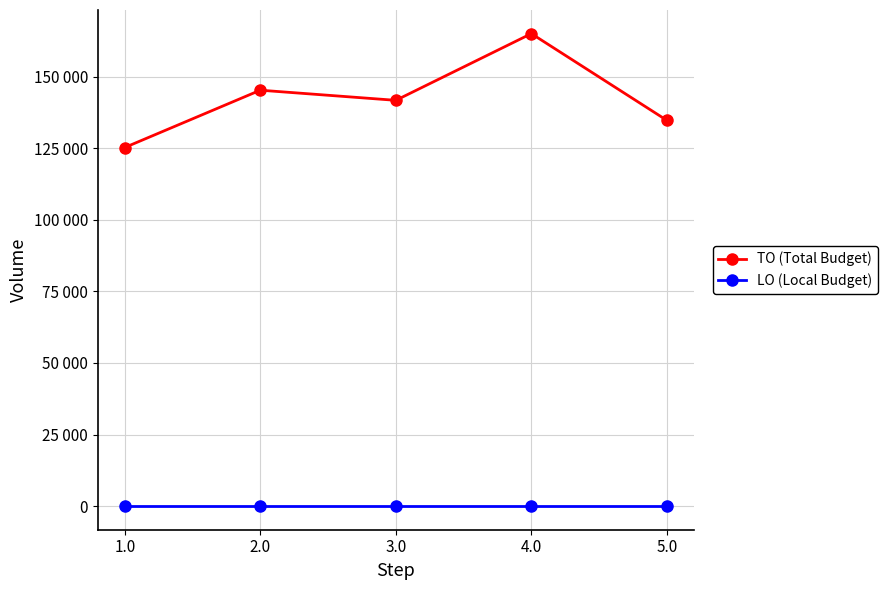

What is the label of the 4th point from the right?

2.0